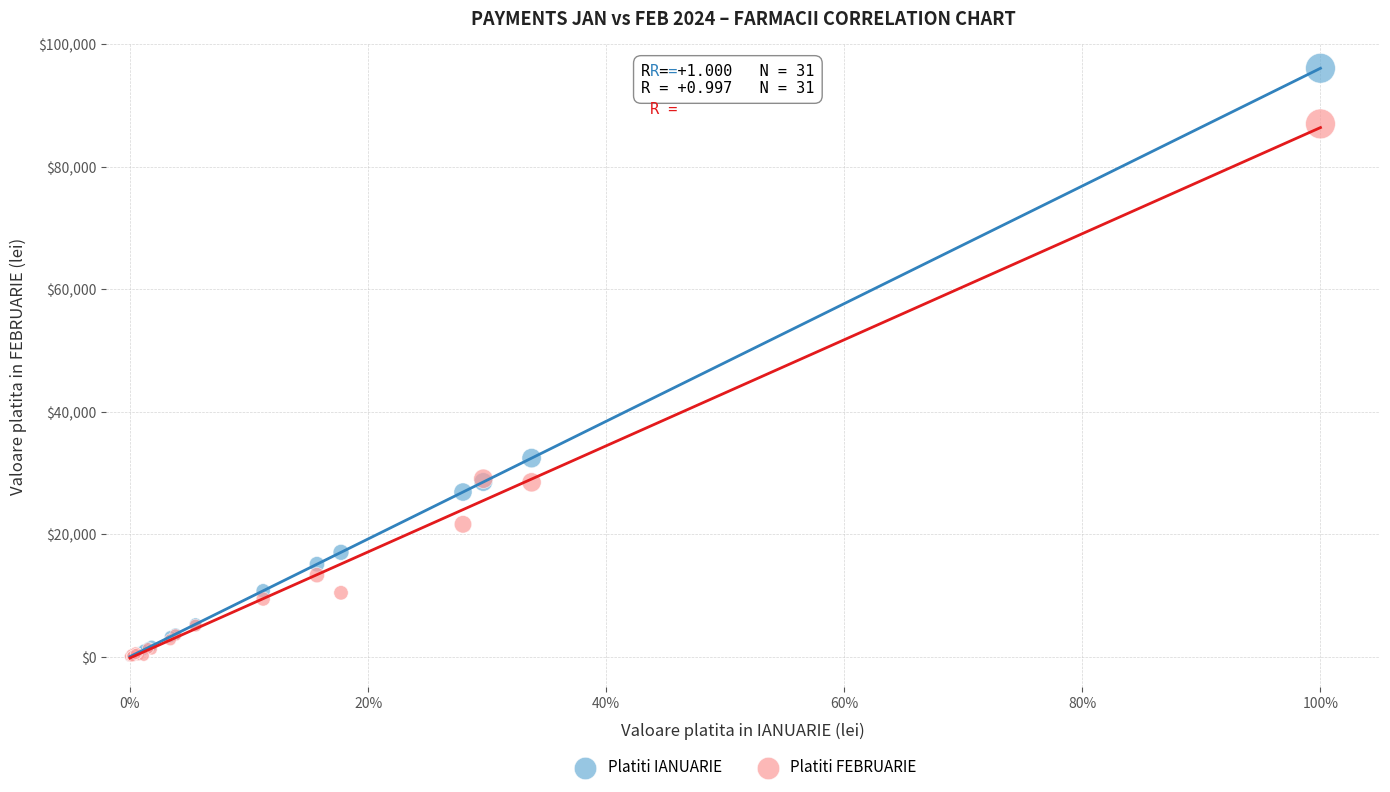

What are all the series names shown in the legend?

Platiti IANUARIE, Platiti FEBRUARIE